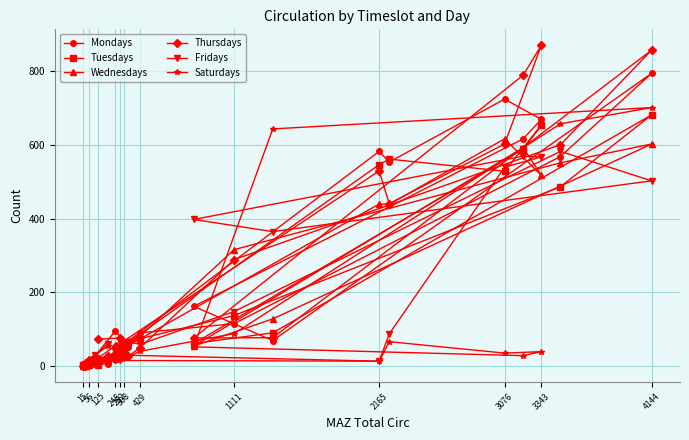

Read the Saturdays value at 3076, to the nearest 10.

40